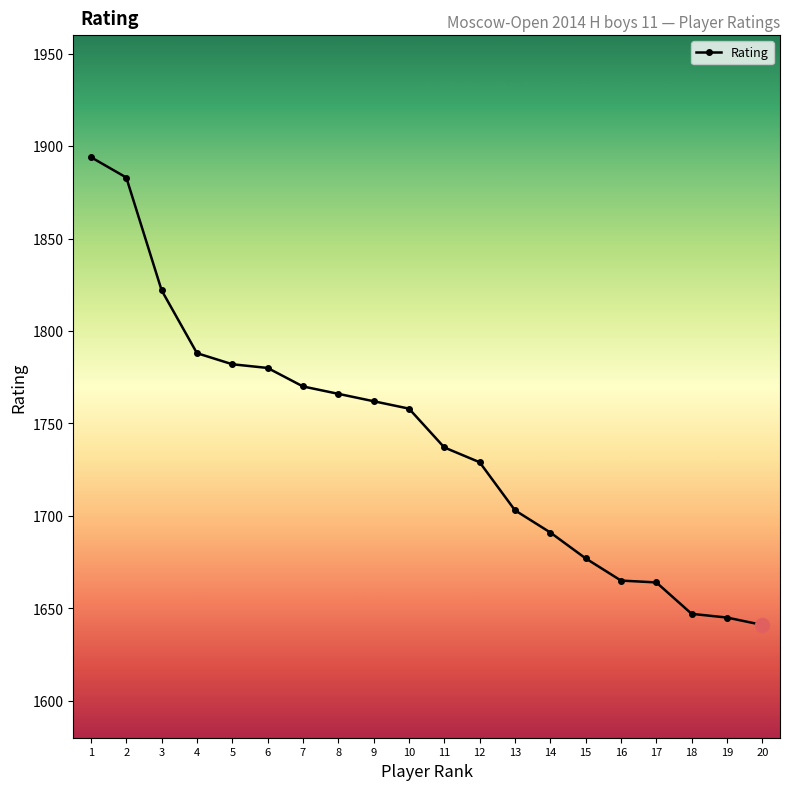

The value at 17 is 425. True or false?

False